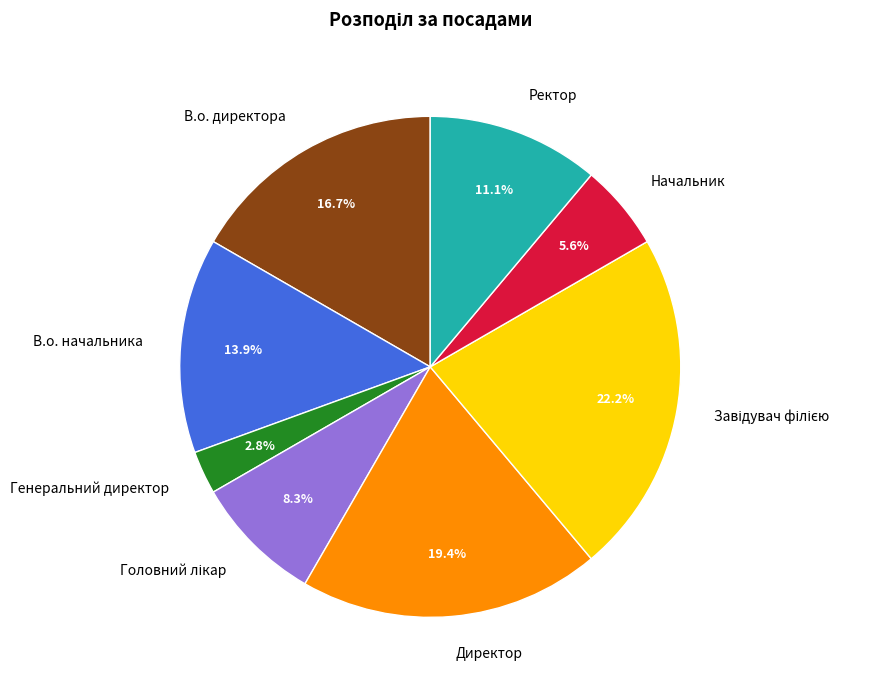

Which has a higher value, Генеральний директор or В.о. начальника?

В.о. начальника